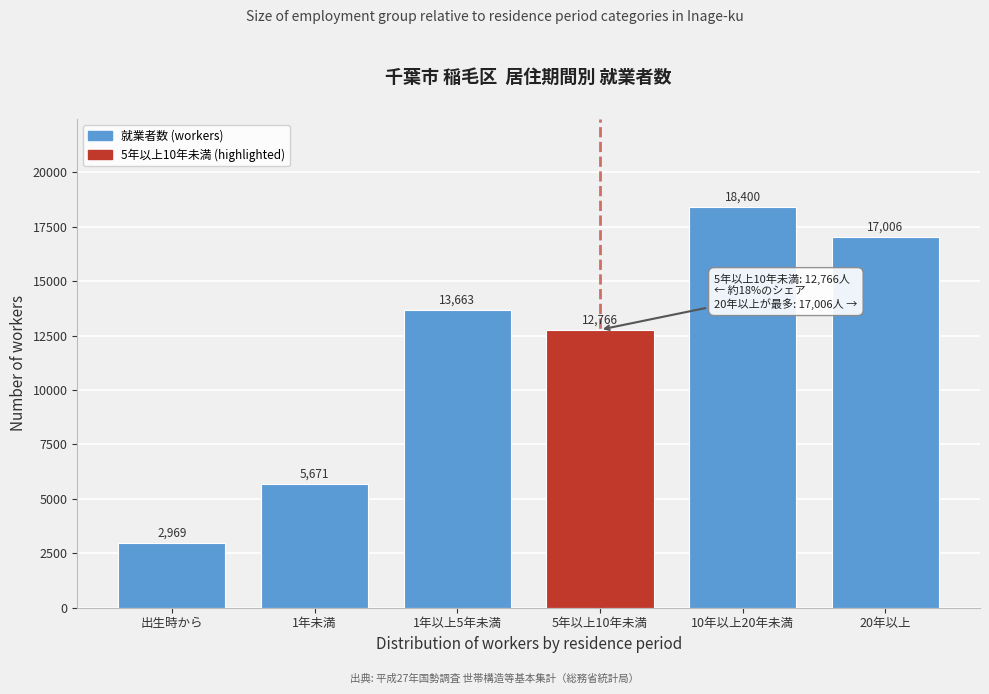

Reading right to left, extract all data points from this chart.

17006	18400	12766	13663	5671	2969